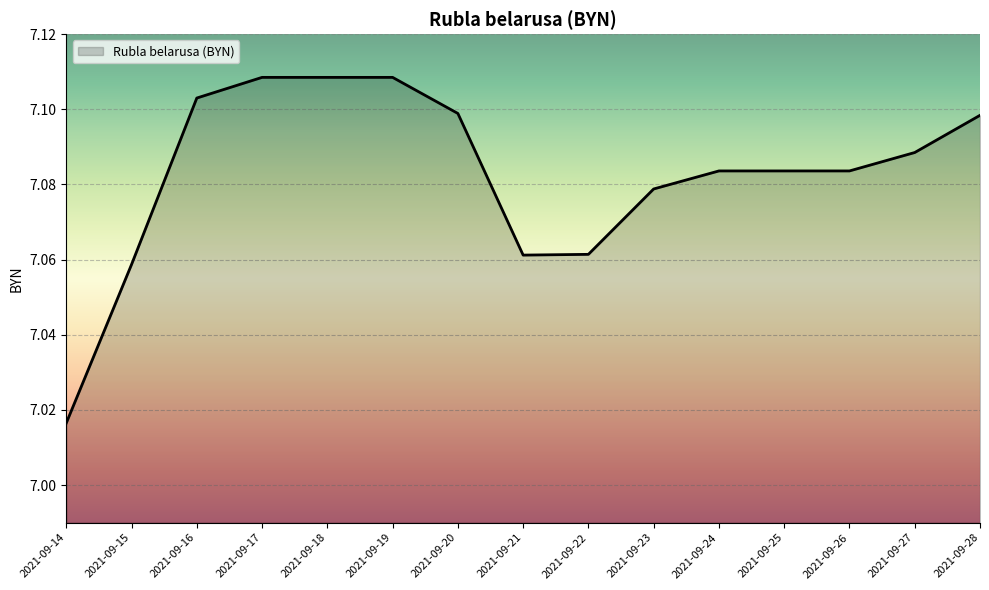

The chart shows a value of 11.5 at 2021-09-24. True or false?

False